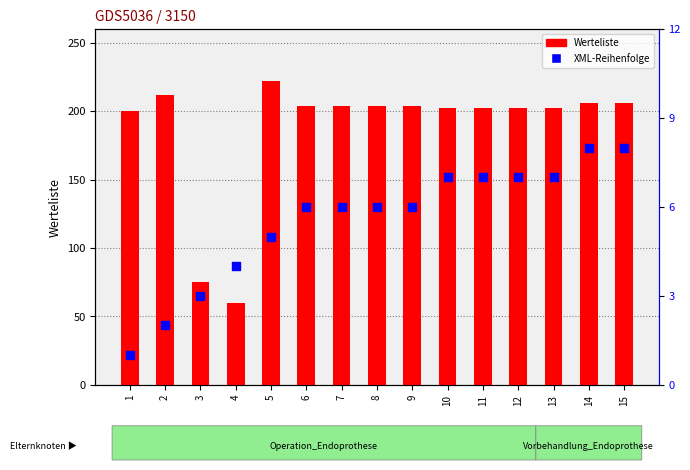

What is the total value across all series at 14?

214